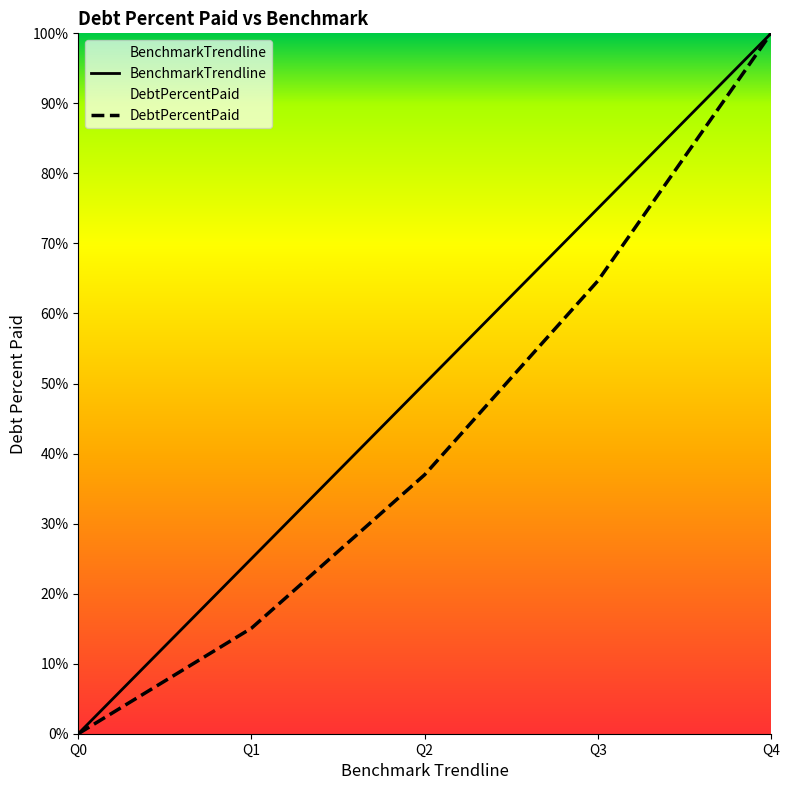

True or false: BenchmarkTrendline and DebtPercentPaid intersect in this chart.

False